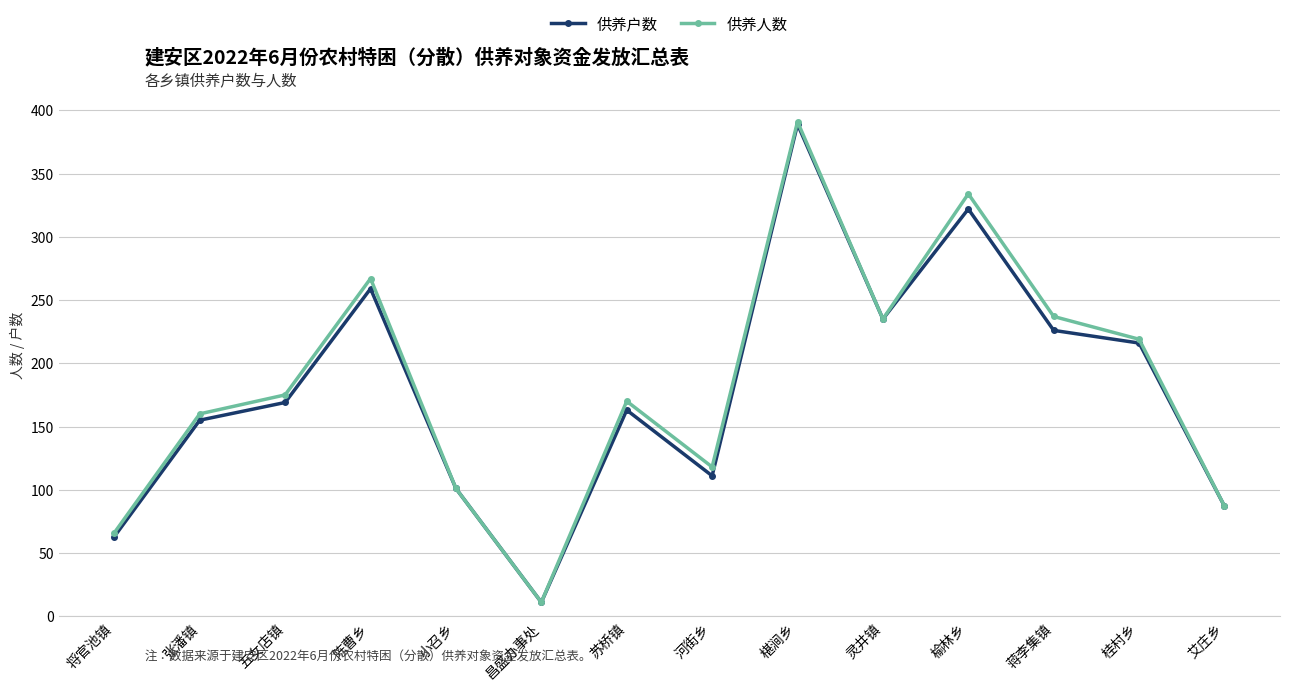

List the series in order of their overall mean, lowest first.

供养户数, 供养人数